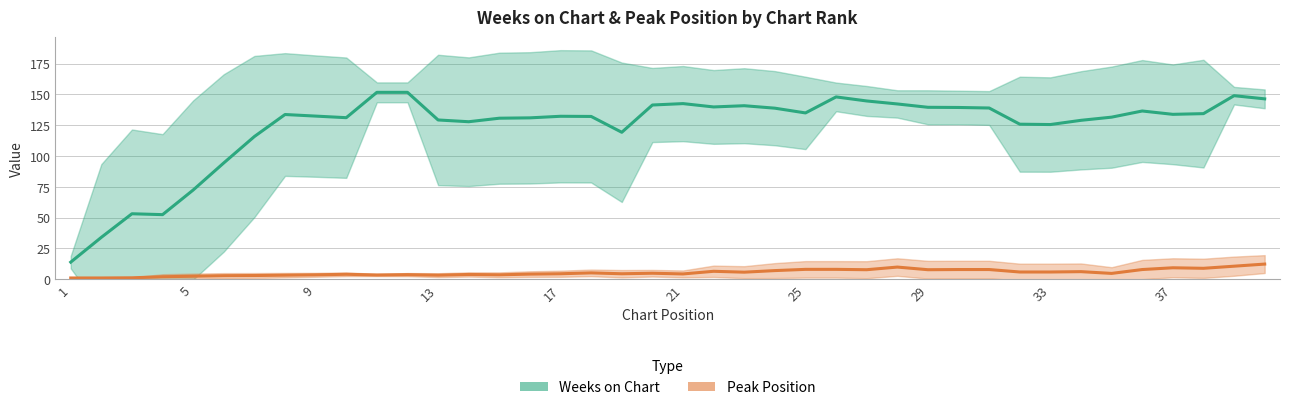

True or false: Weeks on Chart has a value of 13.9 at 1.

True